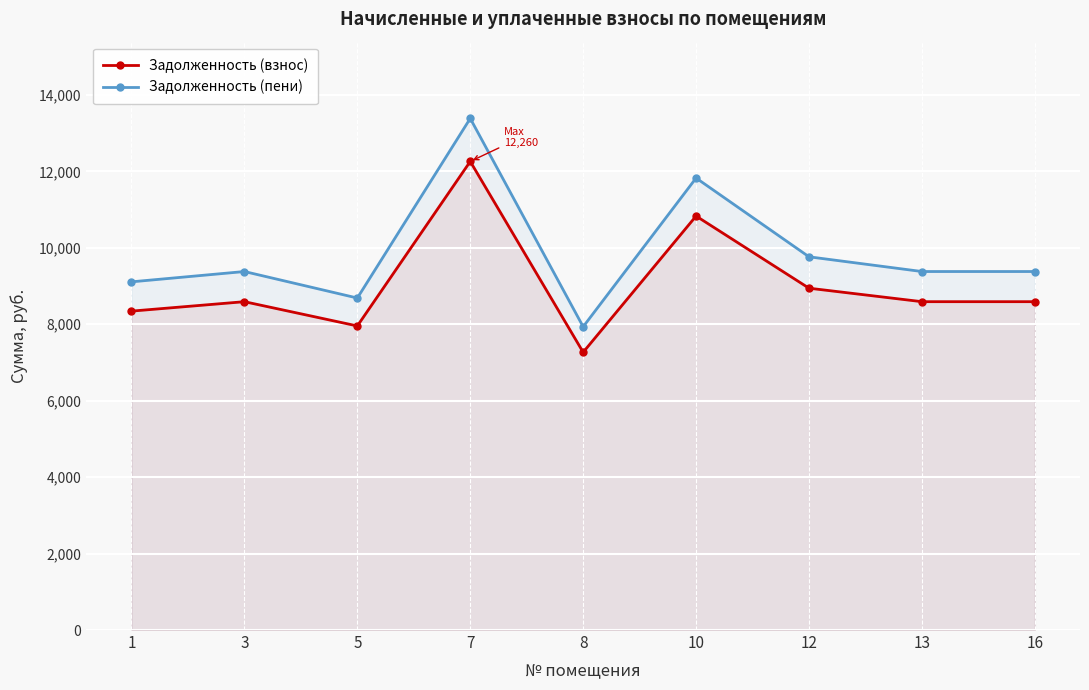

What are all the series names shown in the legend?

Задолженность (взнос), Задолженность (пени)